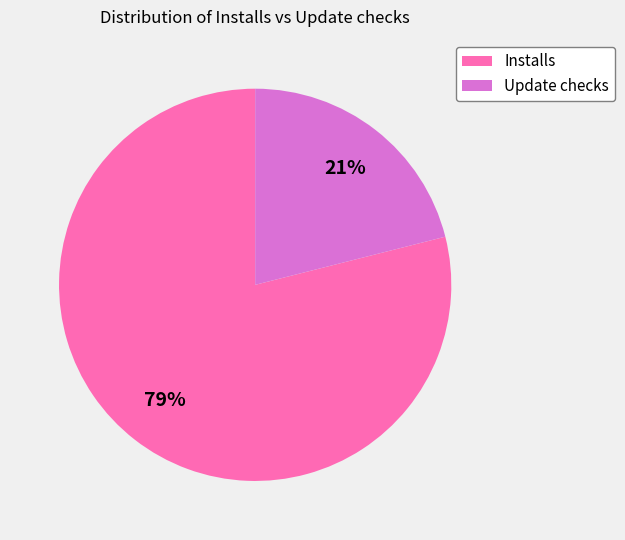

To the nearest percent, what is the difference between the largest and smallest slice percentages?

58%